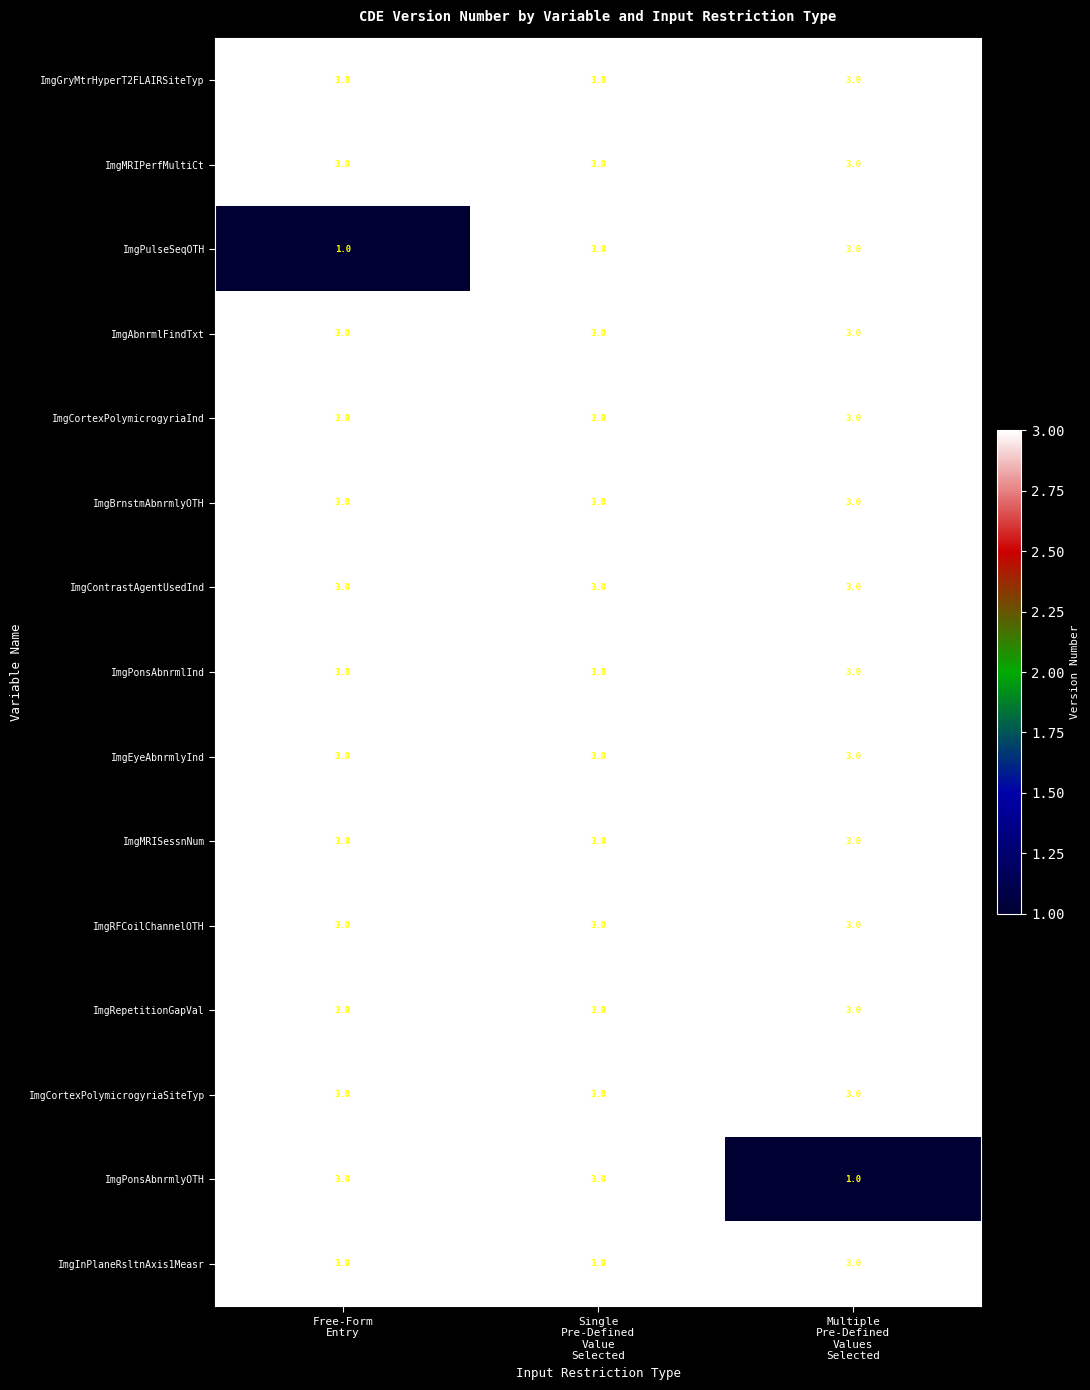

What is the maximum value shown in the chart?

3